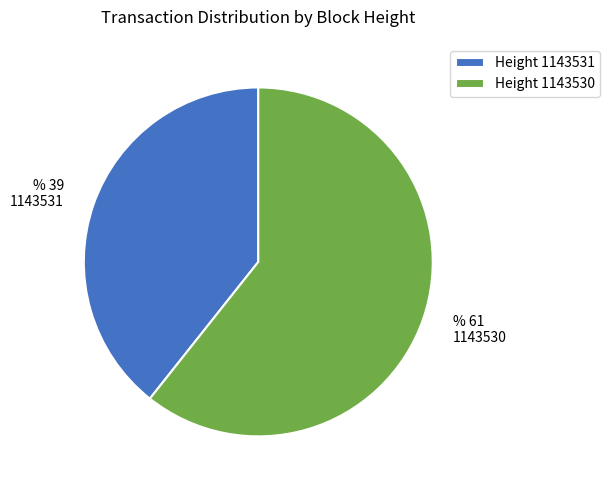

How many segments does this pie chart have?

2